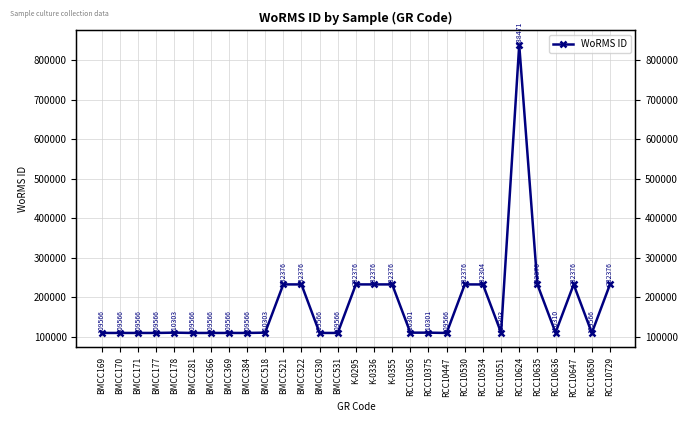

What is the label of the 28th point from the left?

RCC10650